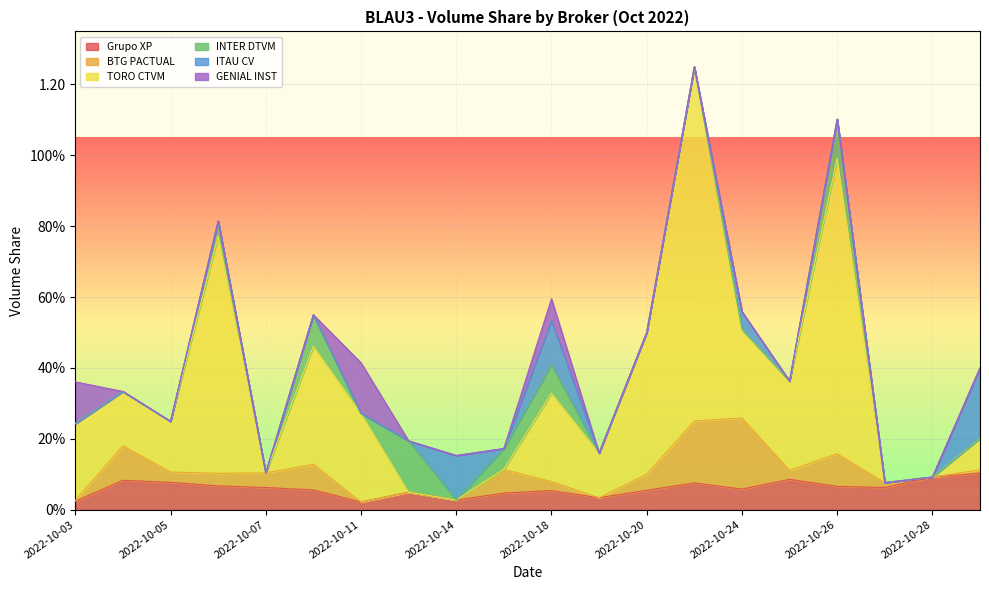

The value of Grupo XP at 2022-10-13 is 0.0. True or false?

False